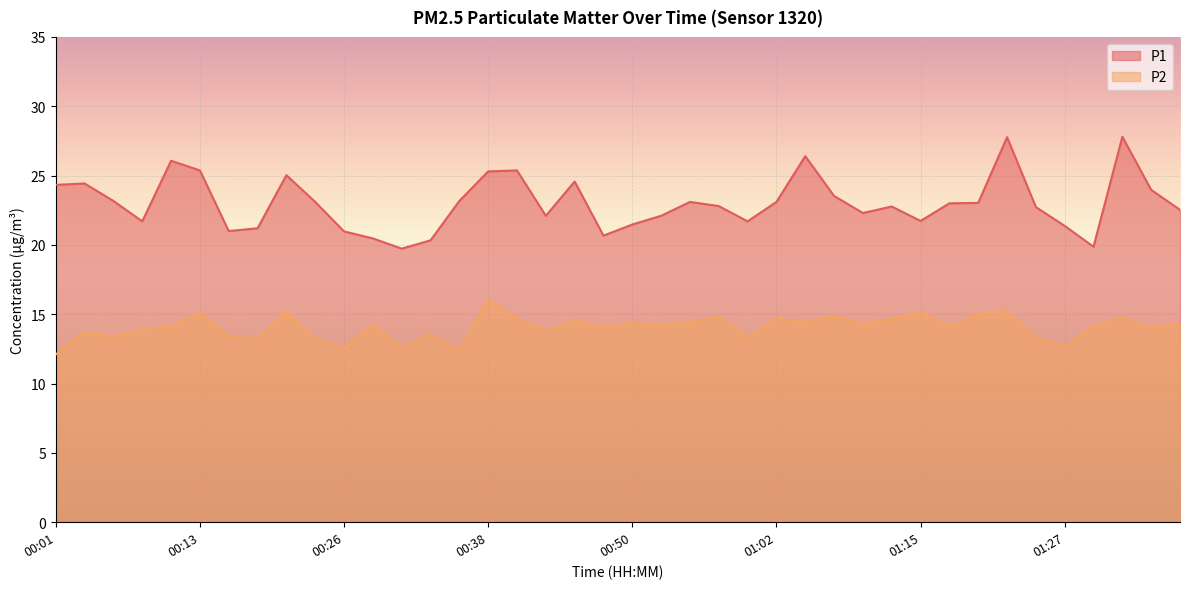

At which label does P1 reach its minimum?

00:31